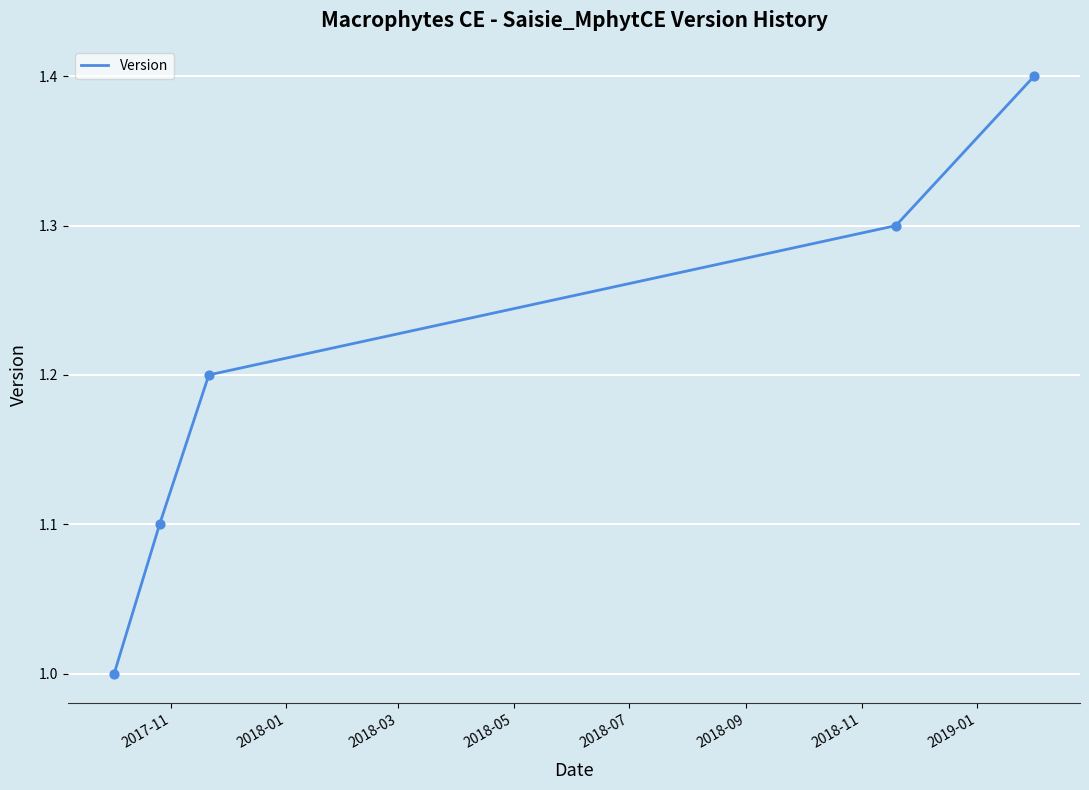

True or false: the data has more than 1 interior local peaks.

False